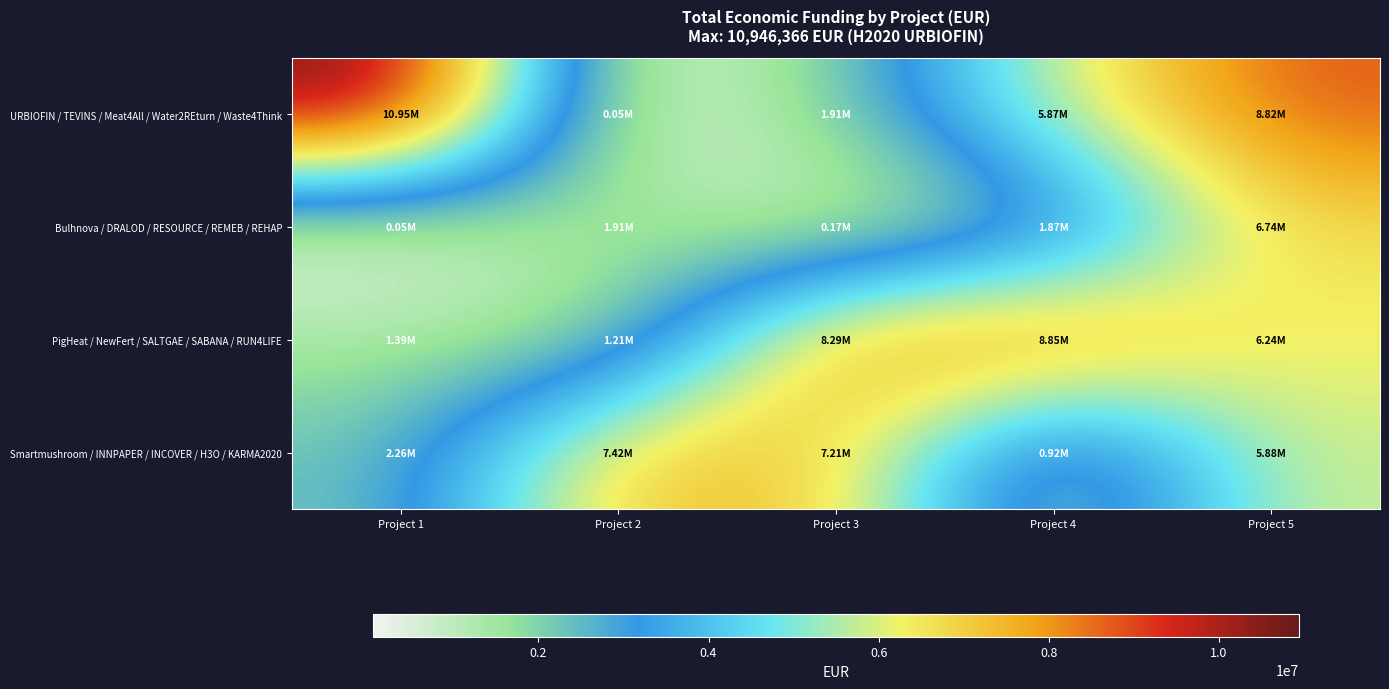

Which series has the largest total across all categories?

URBIOFIN / TEVINS / Meat4All / Water2REturn / Waste4Think